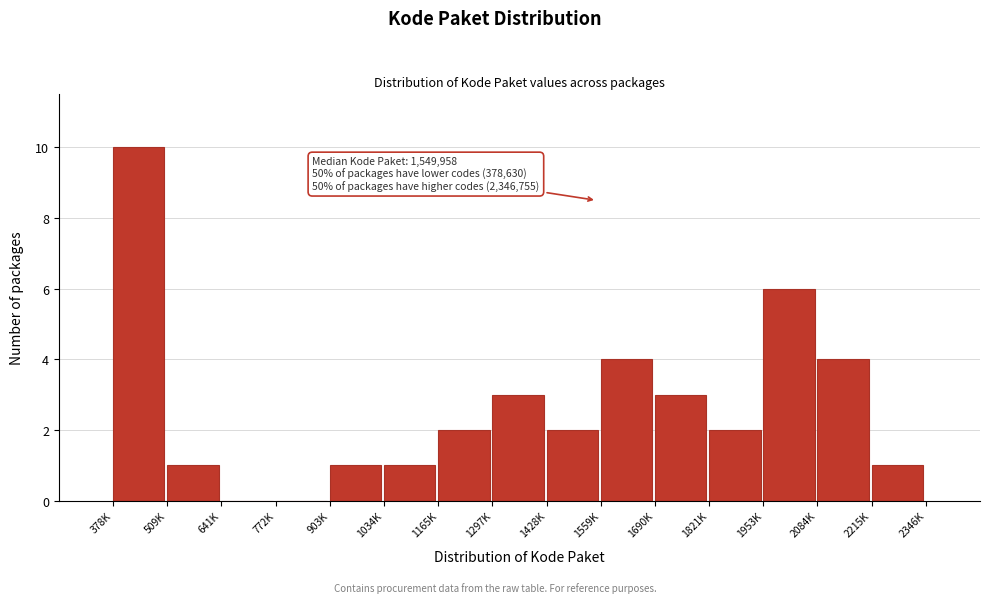

Reading left to right, what are all the values shown in this chart?

378K=10	509K=1	641K=0	772K=0	903K=1	1034K=1	1165K=2	1297K=3	1428K=2	1559K=4	1690K=3	1821K=2	1953K=6	2084K=4	2215K=1